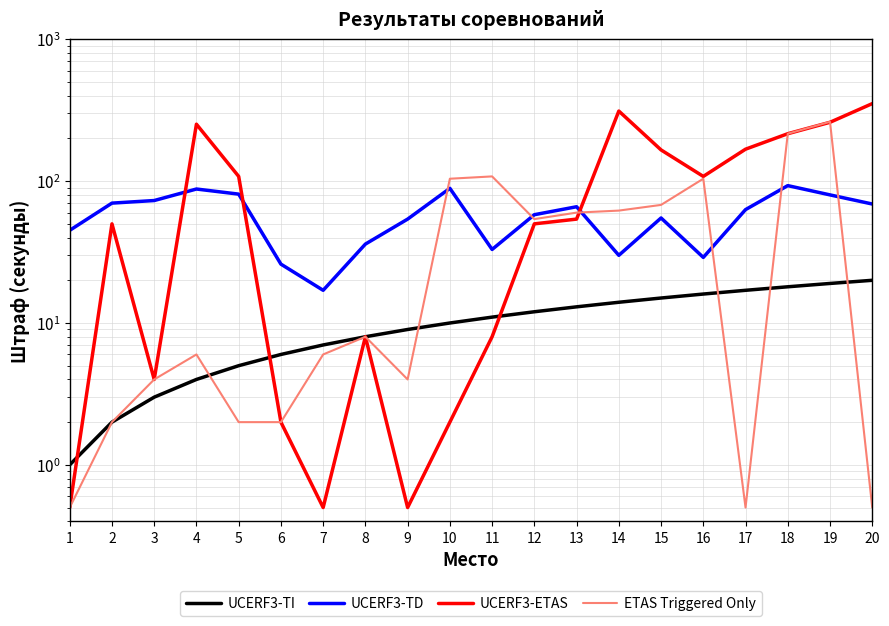

Which series has the widest spread of values?

UCERF3-ETAS